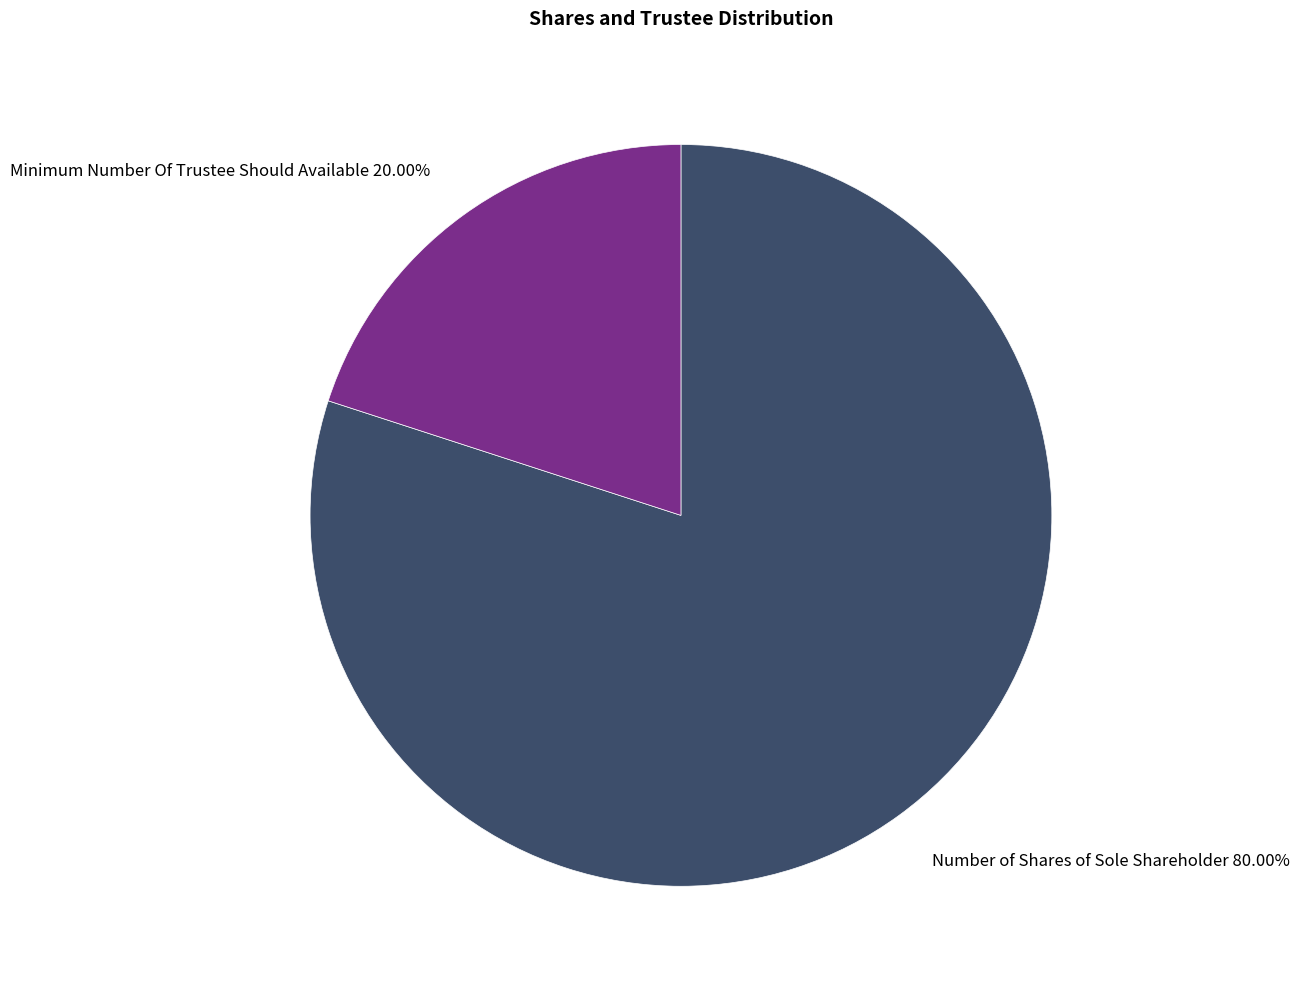

How many slices are in this pie chart?

2